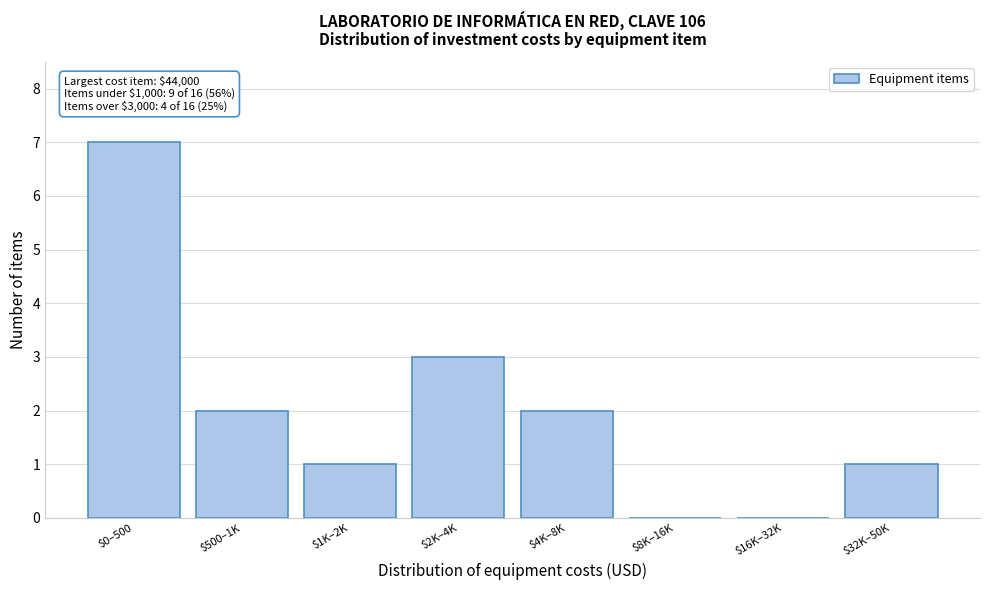

Is it true that the value at $1K–2K is 1?

True